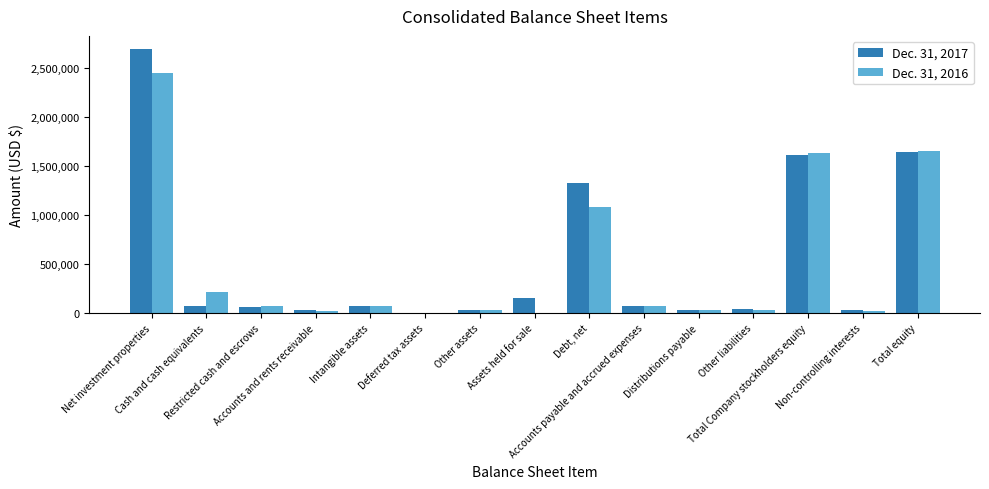

What is the greatest value displayed?

2690855